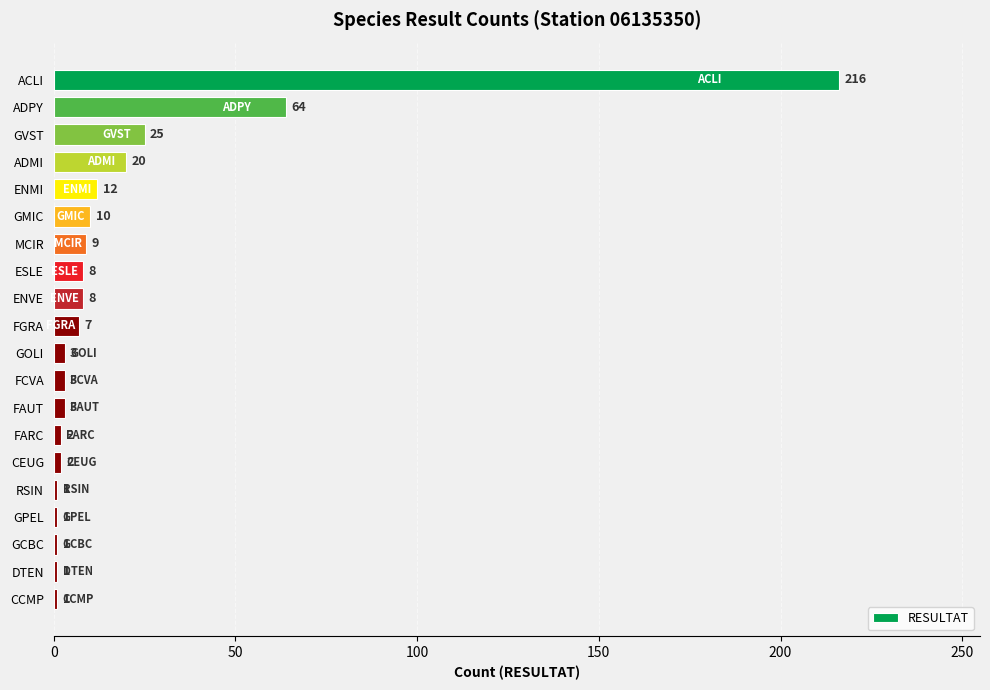

What is the average value?

20